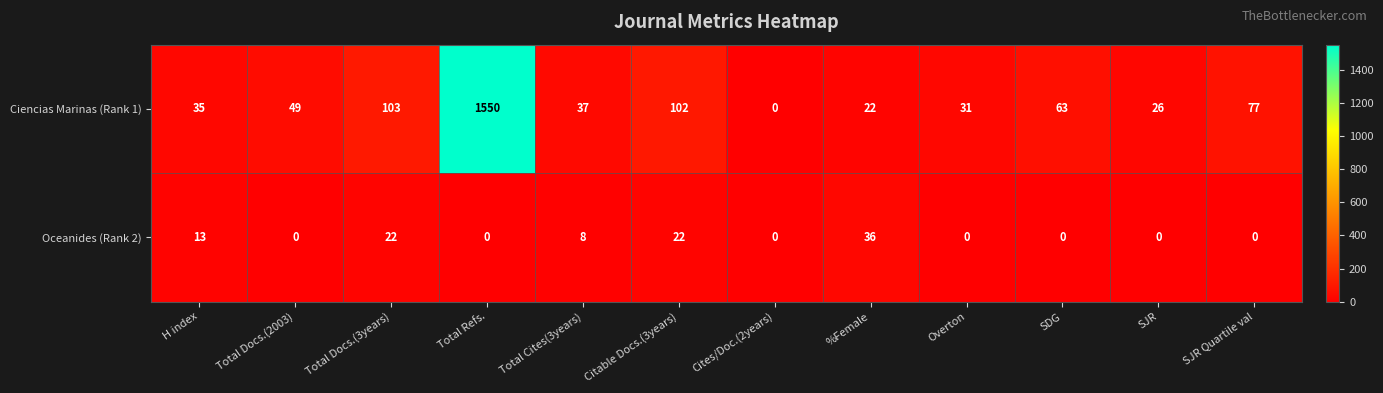

Which series has the largest range (max minus min)?

Ciencias Marinas (Rank 1)